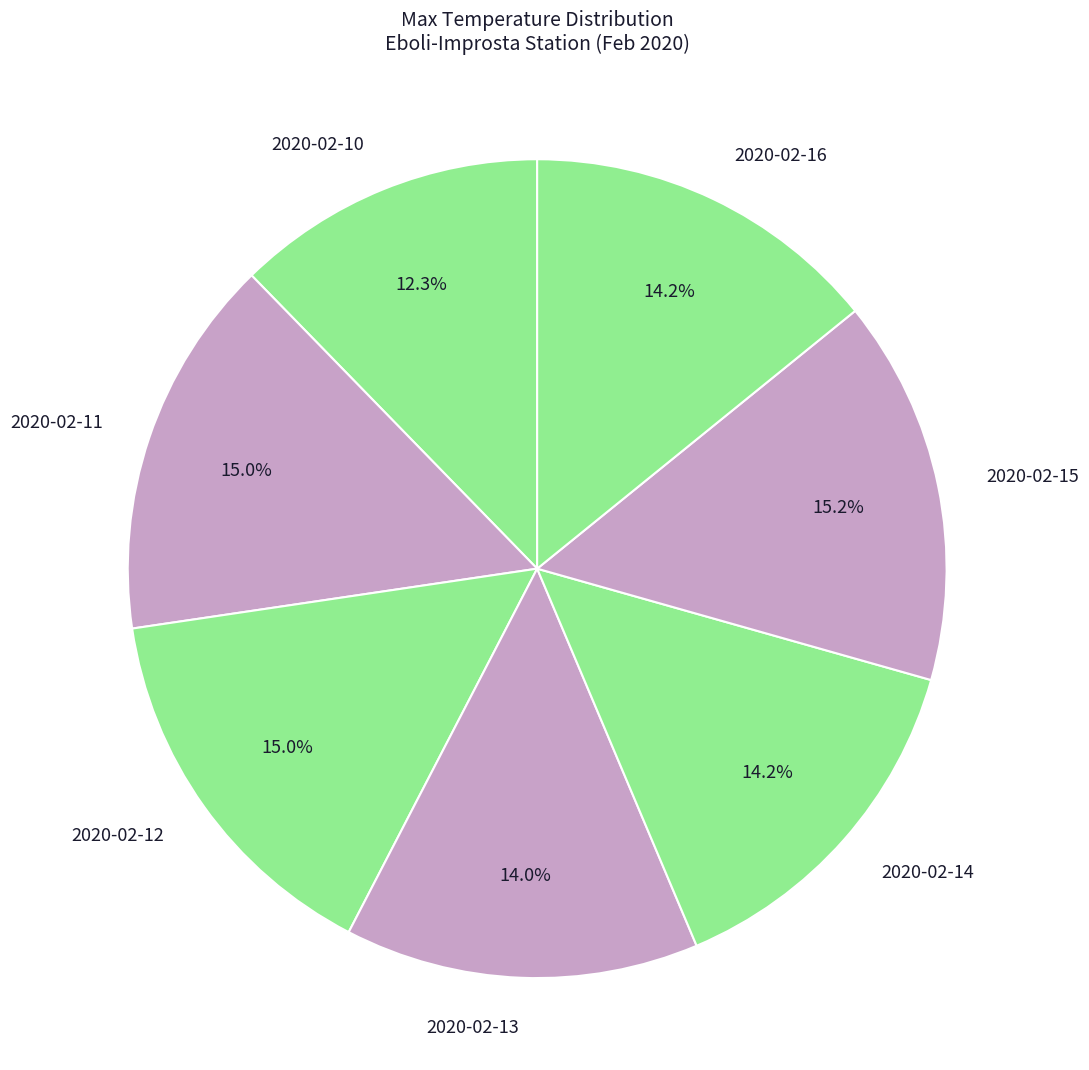

To the nearest percent, what is the combined percentage of 2020-02-14 and 2020-02-13?

28%